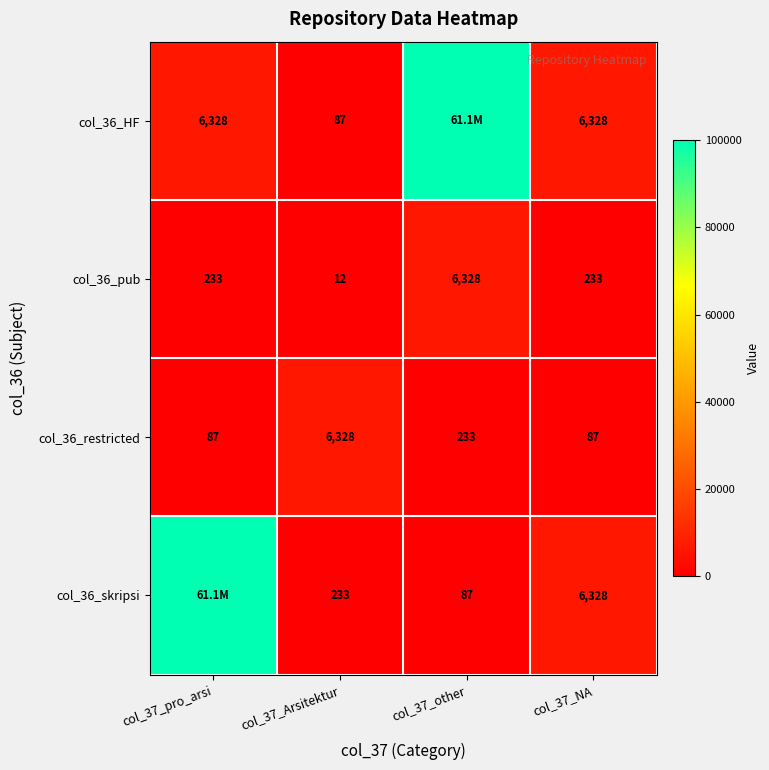

What is the approximate value of col_36_pub at col_37_NA, to the nearest 10?

230